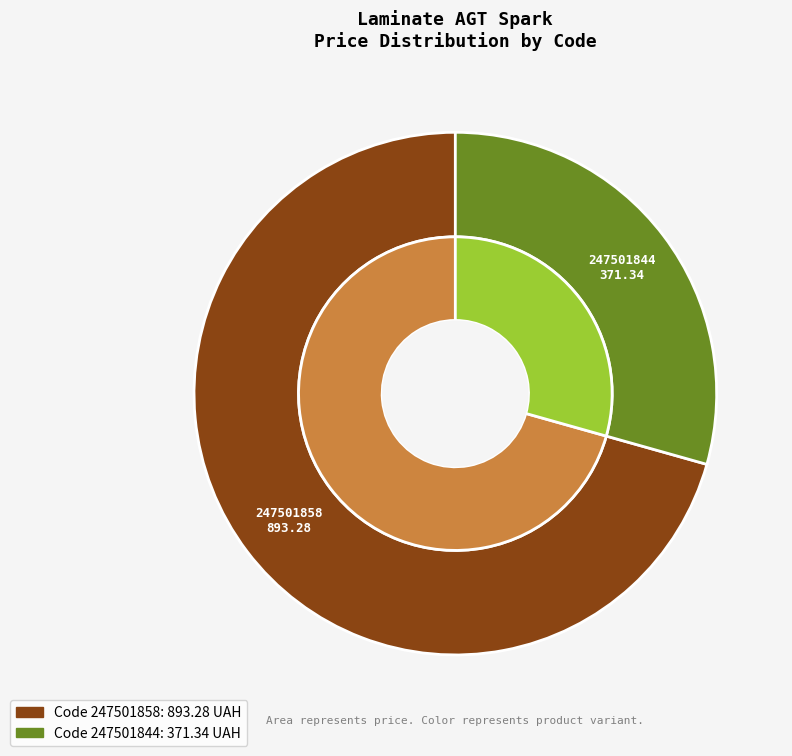

How many segments does this pie chart have?

2